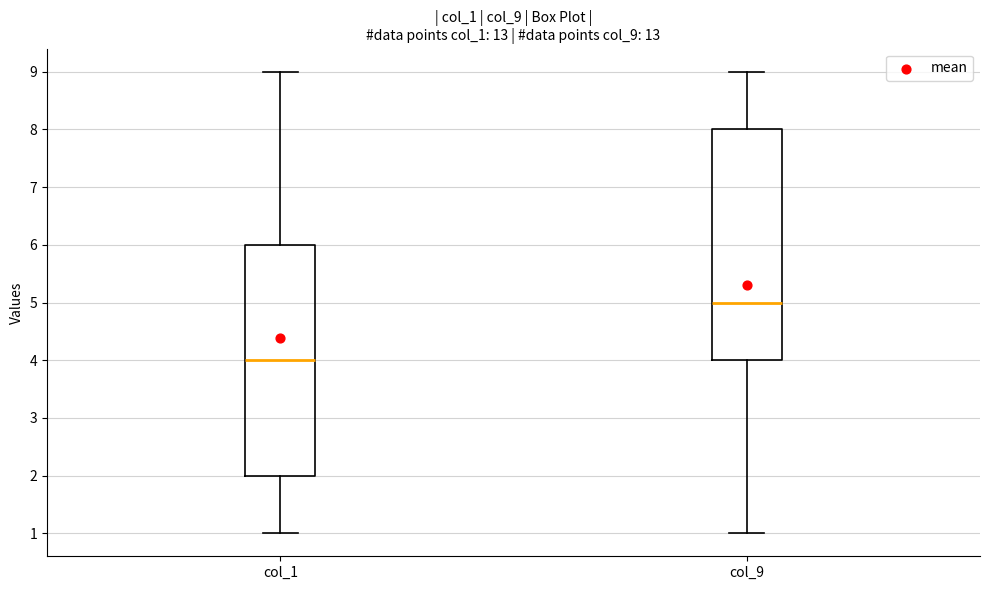

Which box has the highest median line?

col_9